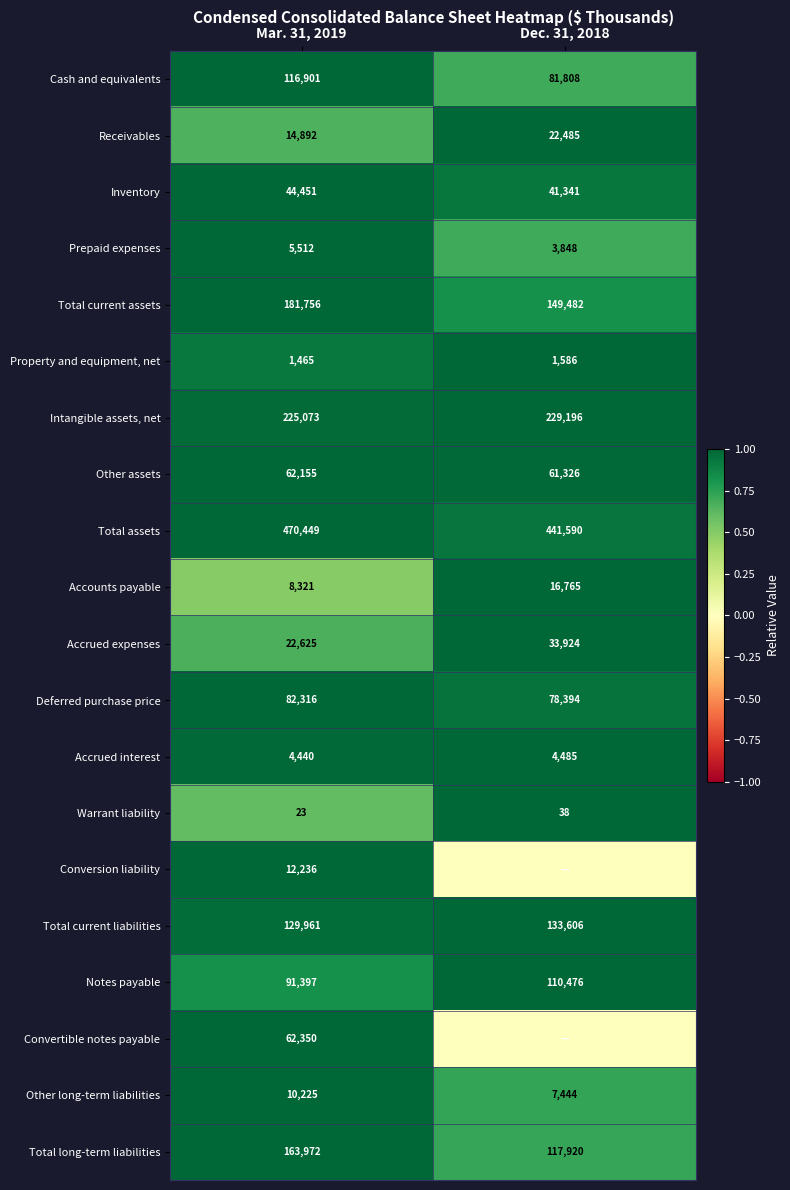

Is it true that Total current assets equals 0.5 at Mar. 31, 2019?

False